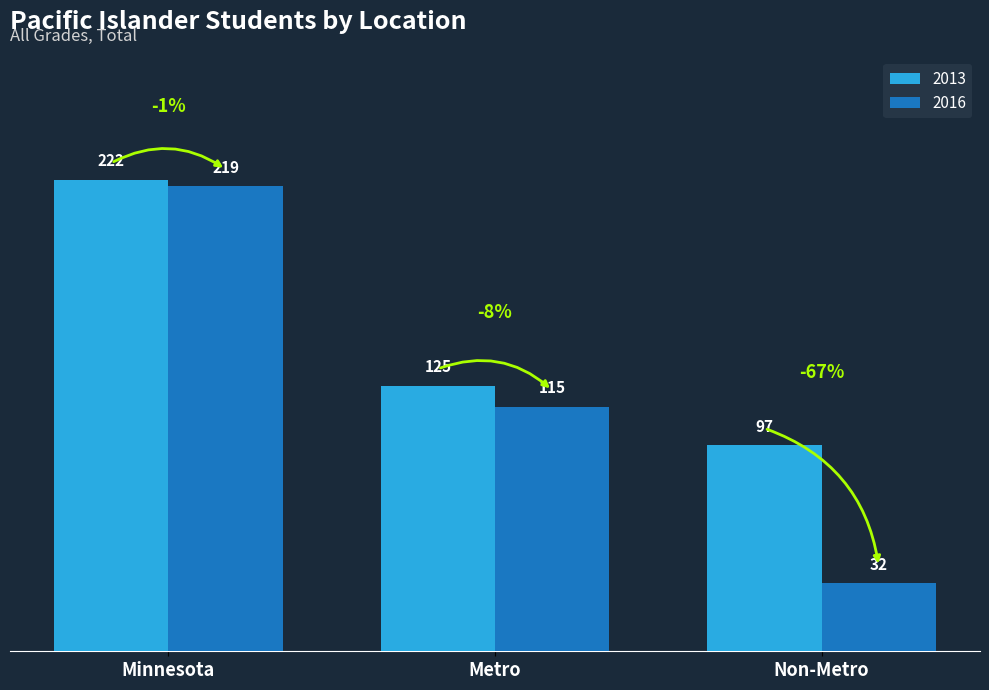

The 2013 series shows 222 at Minnesota. True or false?

True